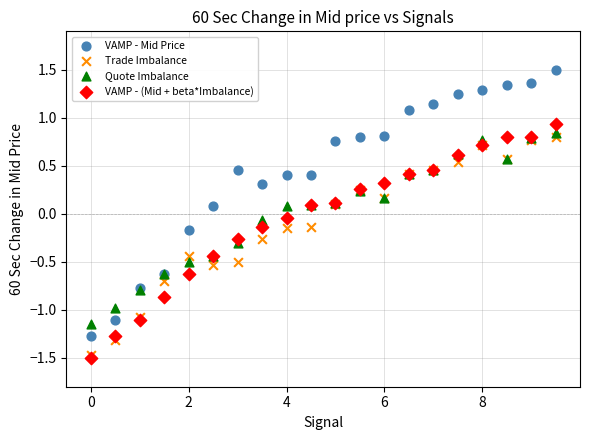

Which series reaches the maximum Y coordinate?

VAMP - Mid Price